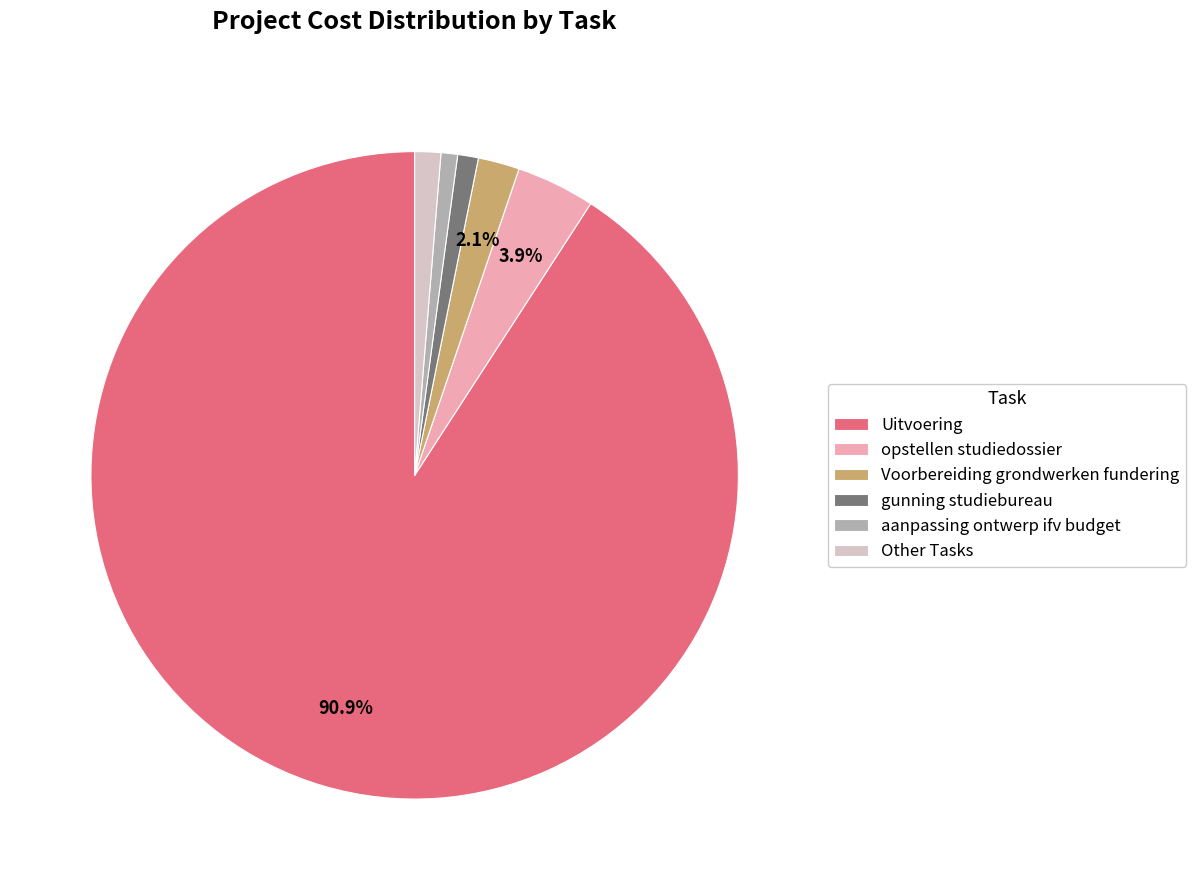

What is the ratio of the value at opstellen studiedossier to the value at Voorbereiding grondwerken fundering?

1.9